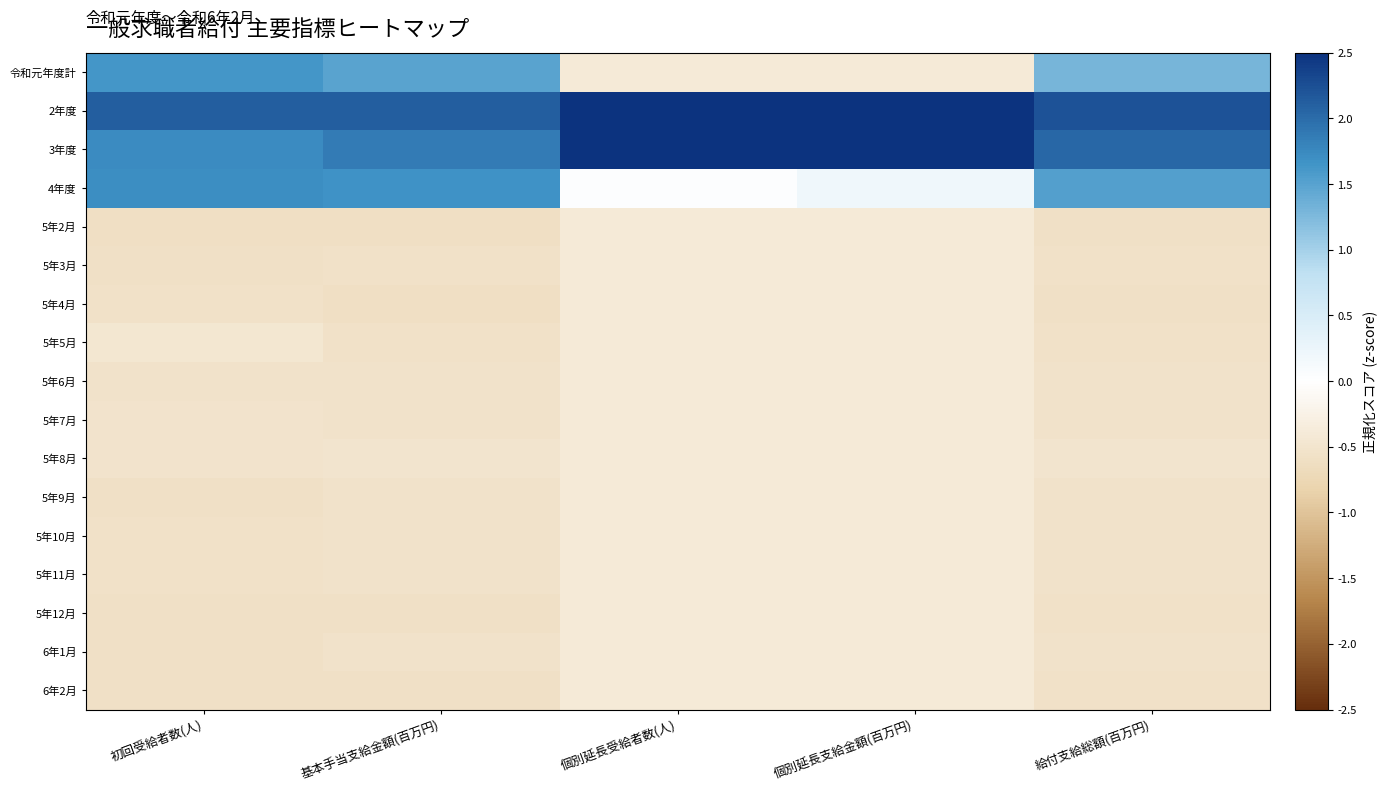

Between 基本手当支給金額(百万円) and 初回受給者数(人), which is larger?

初回受給者数(人)